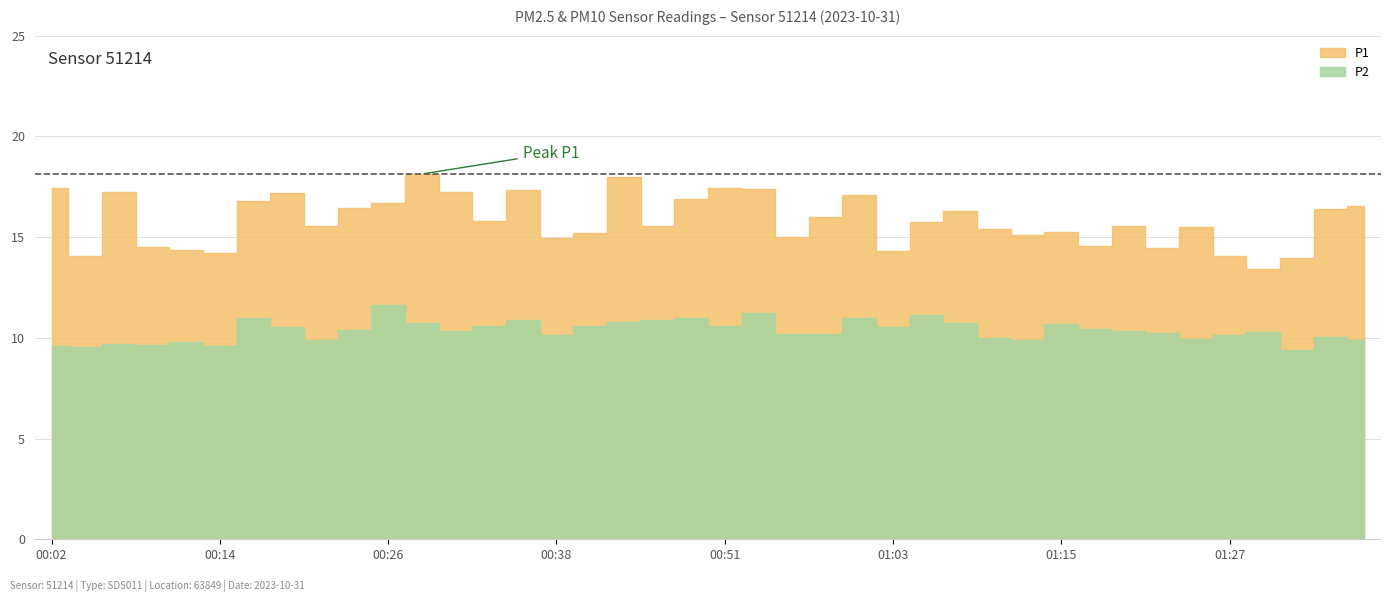

At which category does P2 reach its first local valley?

00:04